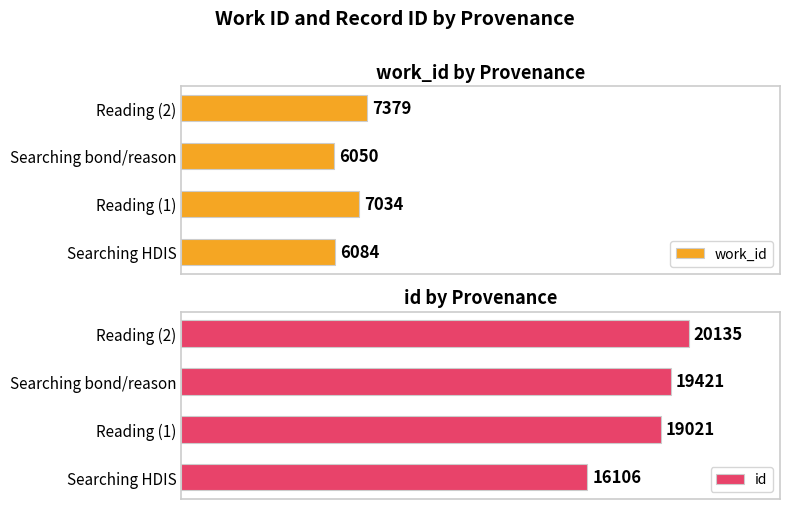

At which label is work_id closest to 6714?

Reading (1)